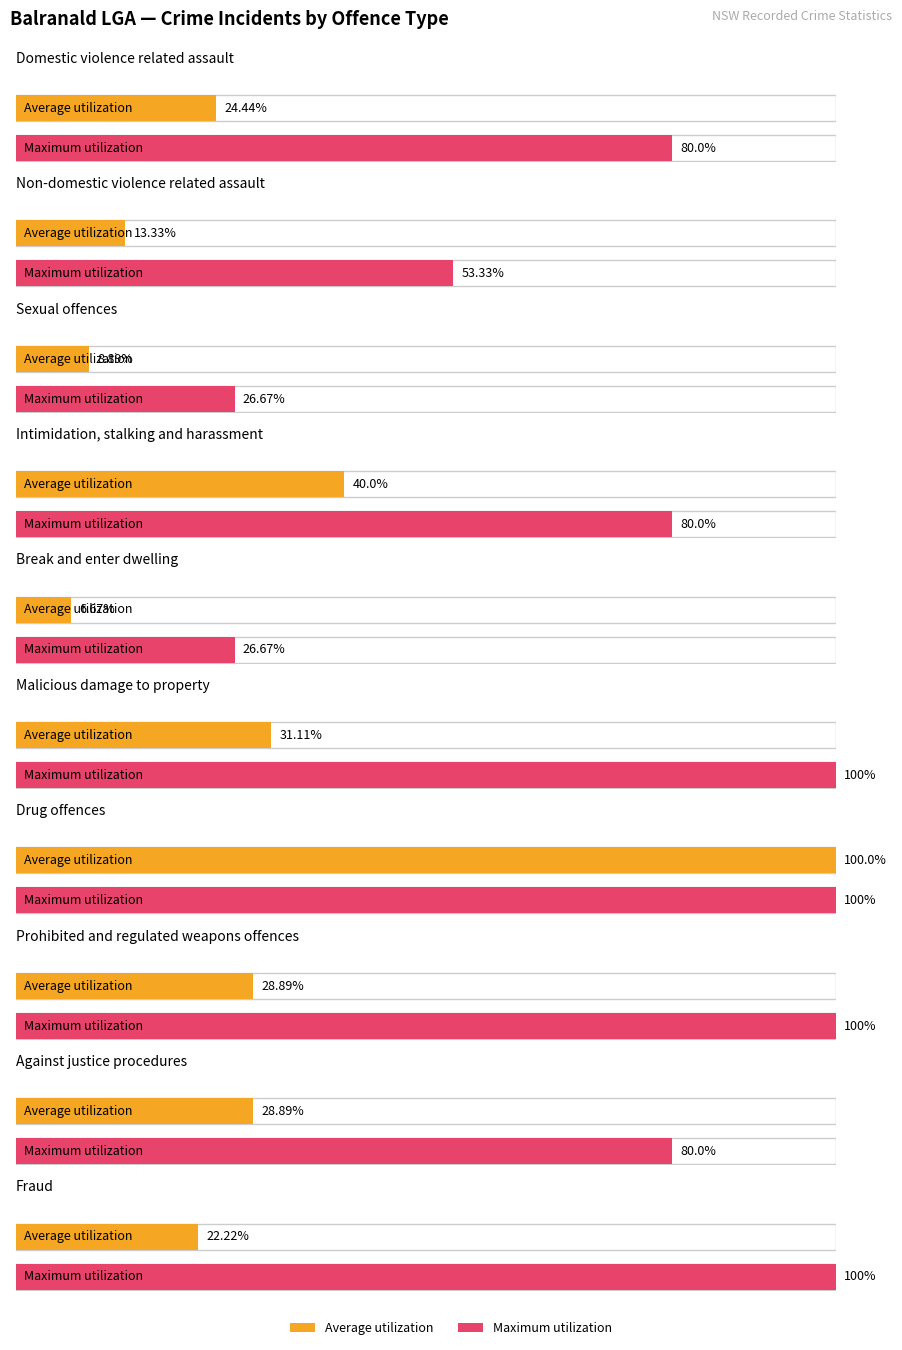

The value of Average utilization at 7 is 7. True or false?

False